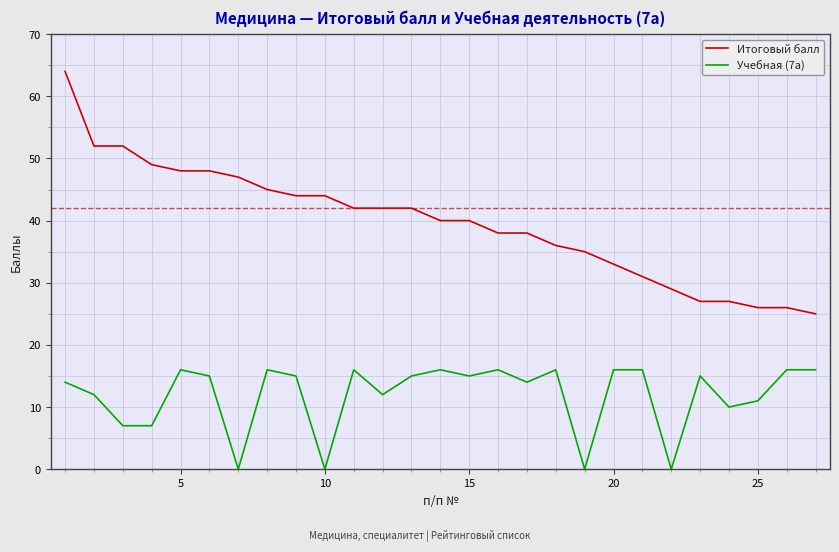

Reading left to right, transcribe all the data shown in this chart.

Итоговый балл: 64	52	52	49	48	48	47	45	44	44	42	42	42	40	40	38	38	36	35	33	31	29	27	27	26	26	25
Учебная (7а): 14	12	7	7	16	15	0	16	15	0	16	12	15	16	15	16	14	16	0	16	16	0	15	10	11	16	16